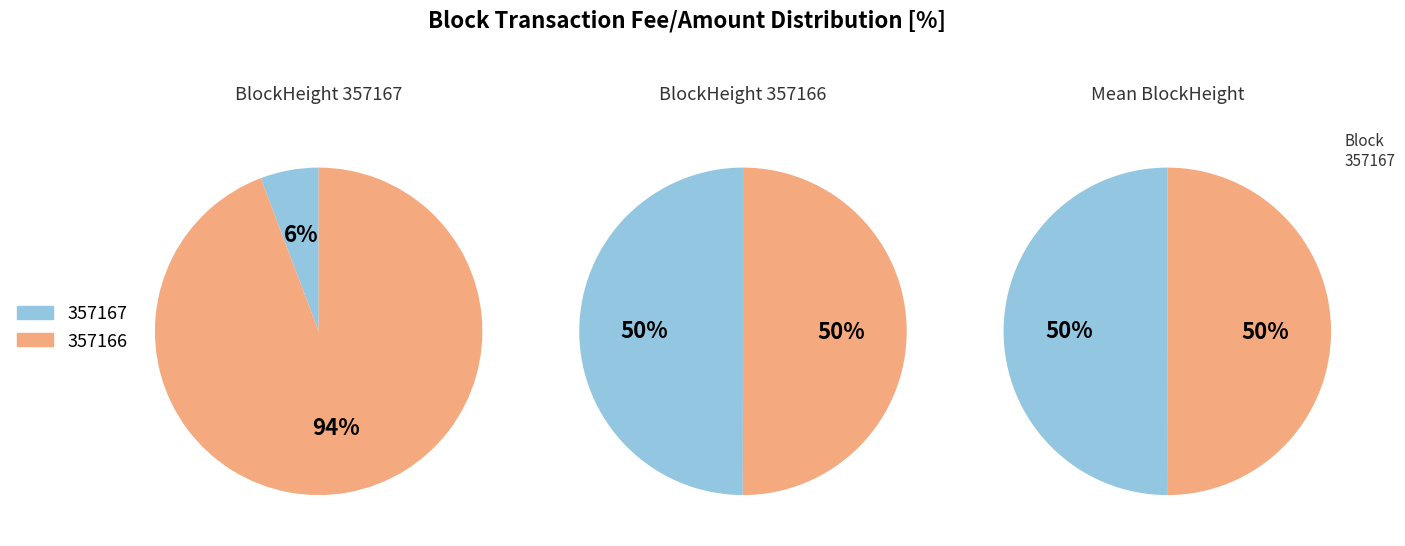

Is there a majority slice in this chart?

Yes